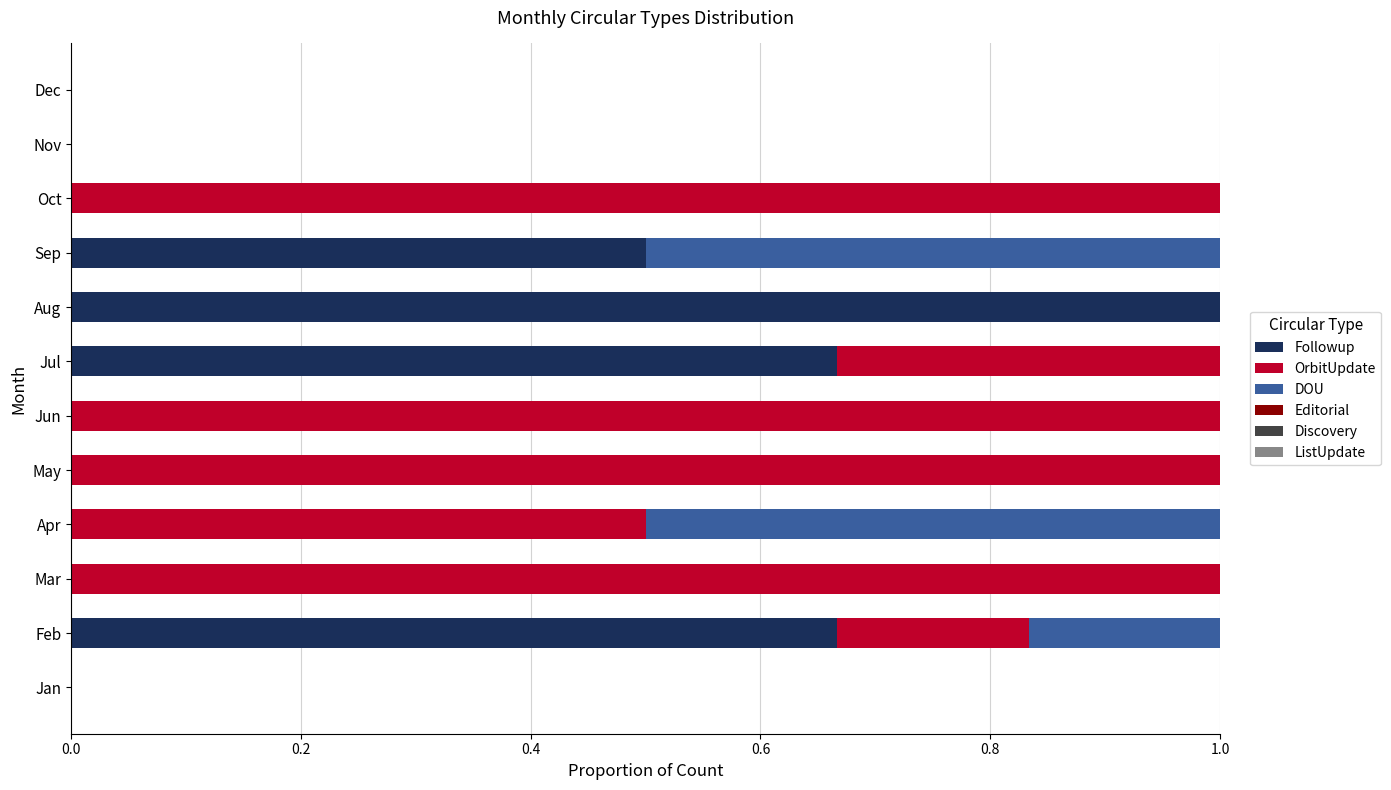

Which category has the highest value in the Followup series?

Aug